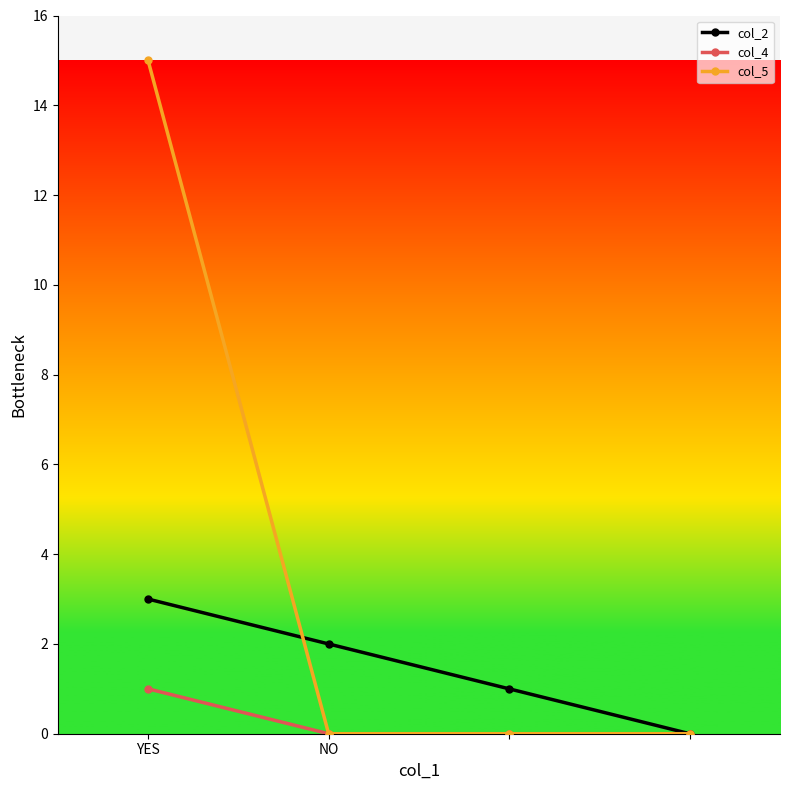

Which series has the largest total across all categories?

col_5